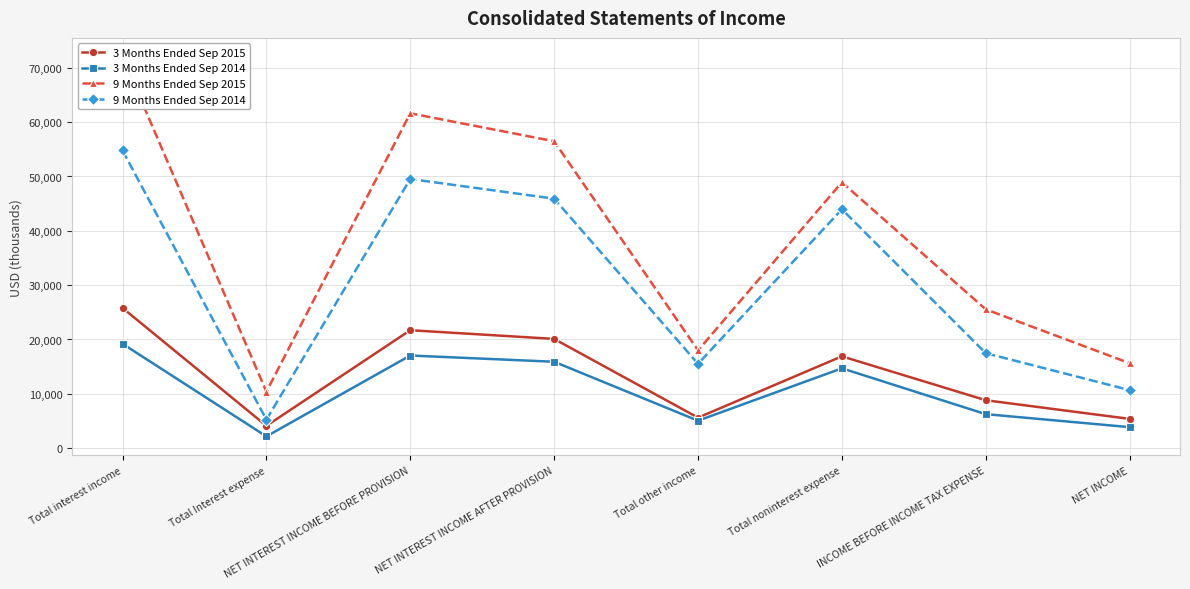

What position from the right is NET INTEREST INCOME BEFORE PROVISION?

6